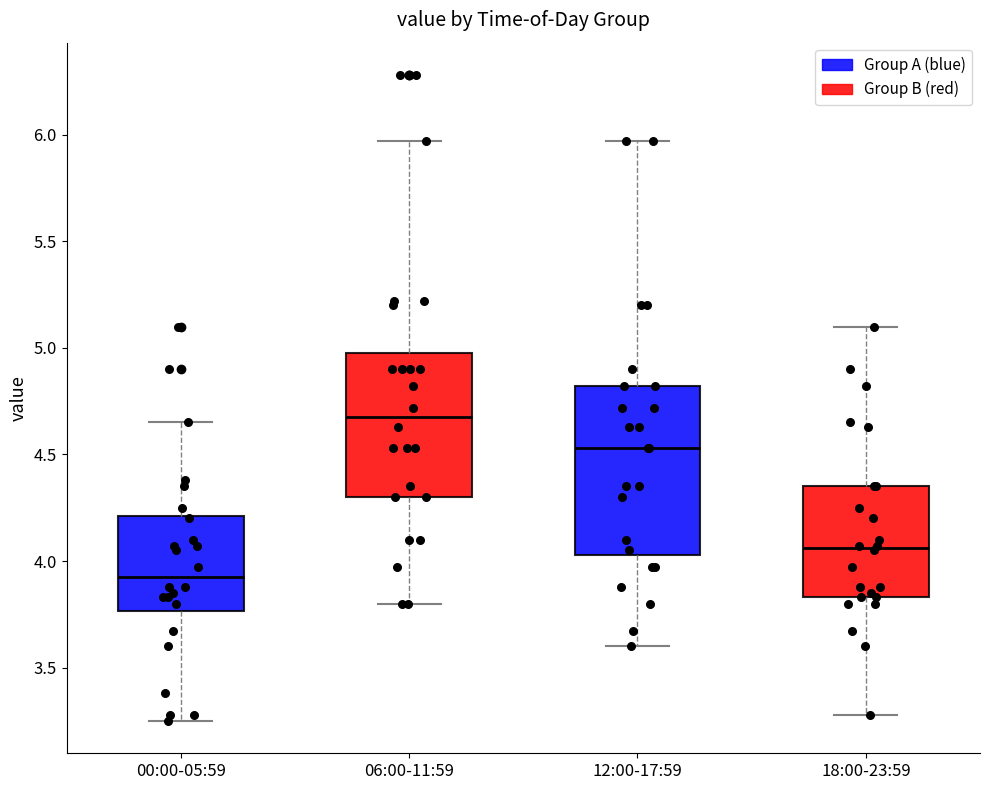

Comparing the boxes themselves (not the whiskers), which one is the tallest?

12:00-17:59